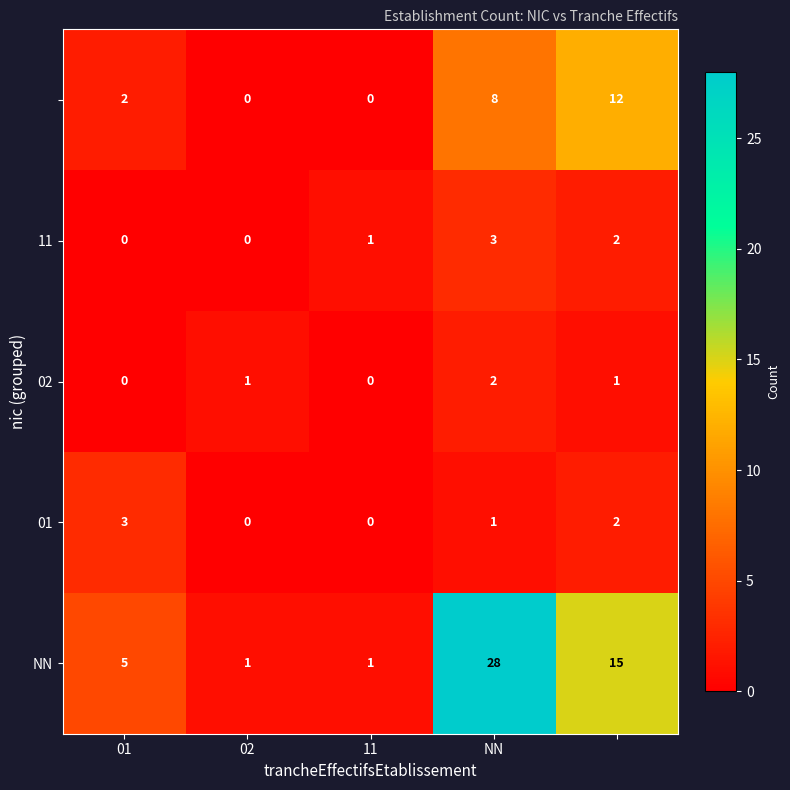

What is the maximum value shown in the chart?

28